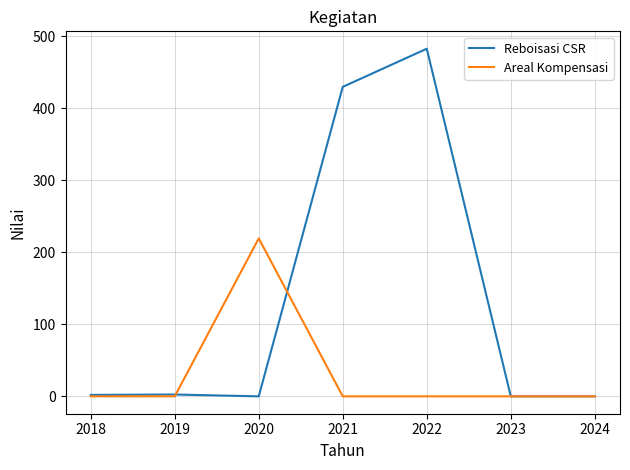

List the series in order of their overall mean, highest first.

Reboisasi CSR, Areal Kompensasi